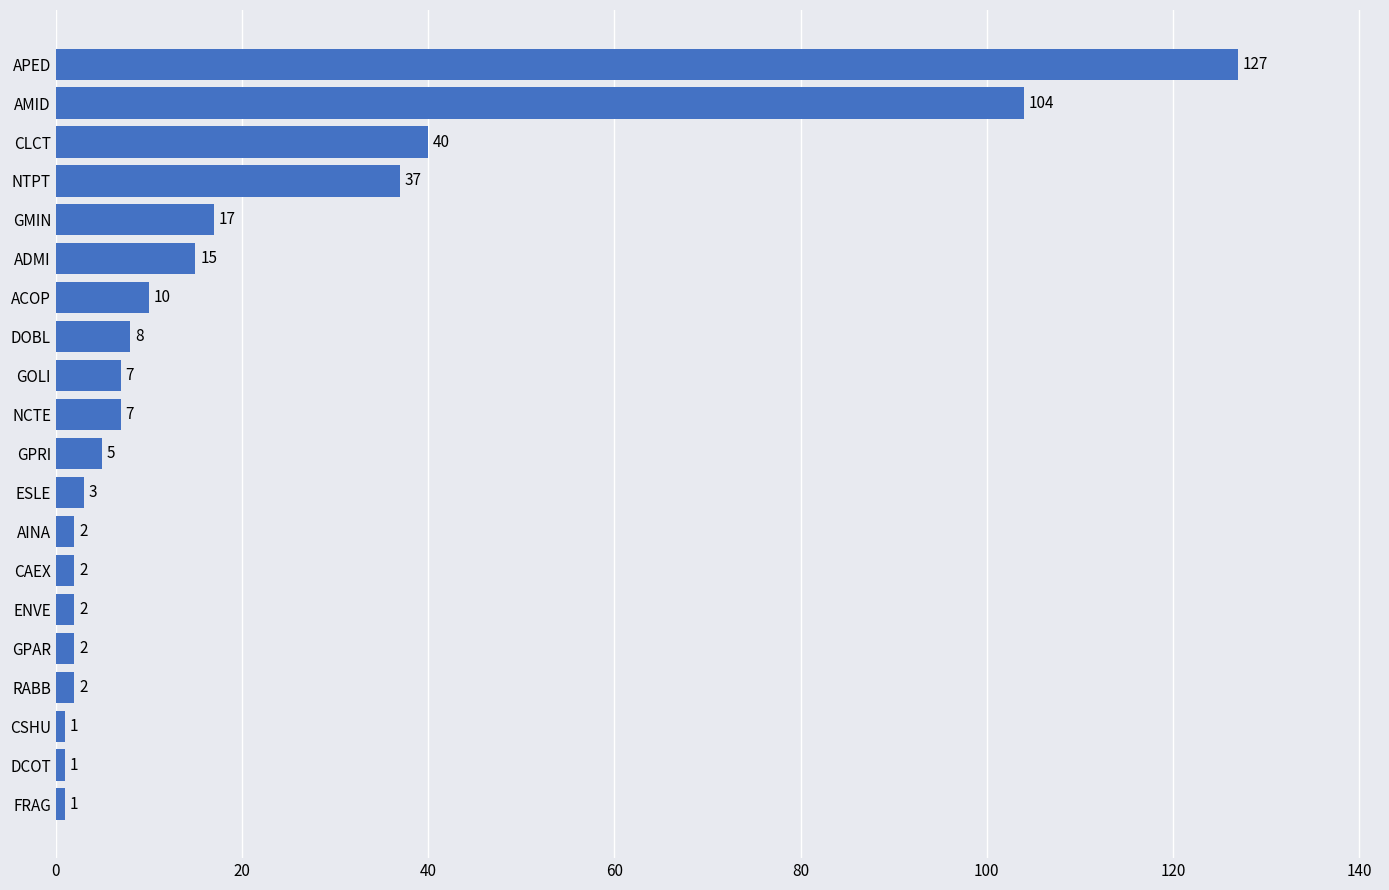

True or false: the data shows 7 at GOLI.

True